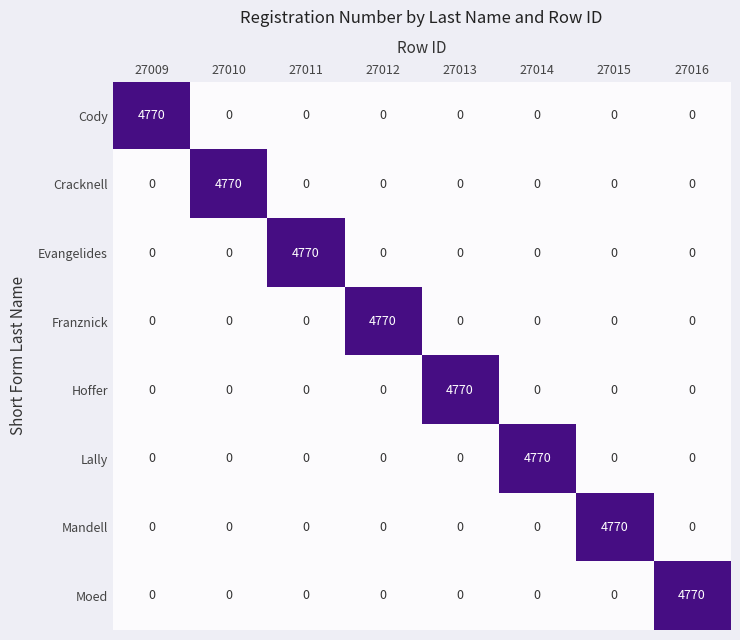

What is the spread (max minus min) of values at 27015?

4770